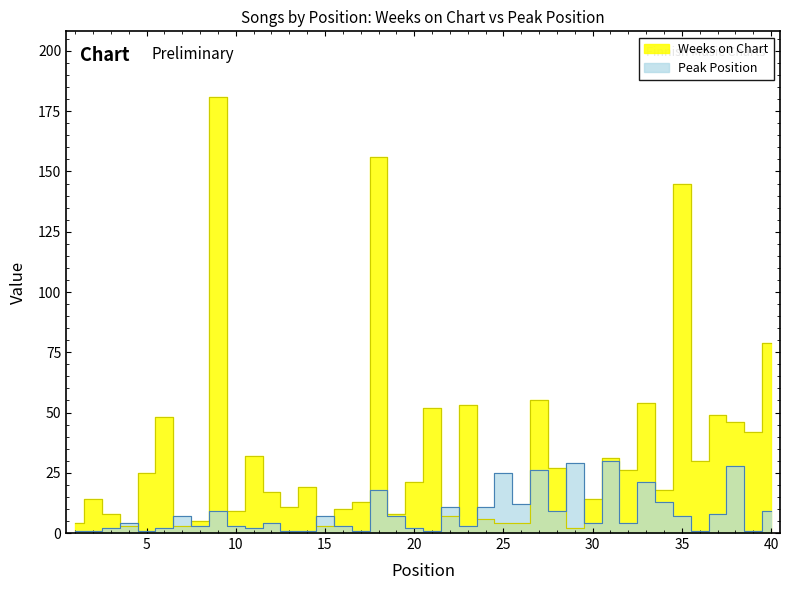

Where do Weeks on Chart and Peak Position first cross each other?

3 and 4